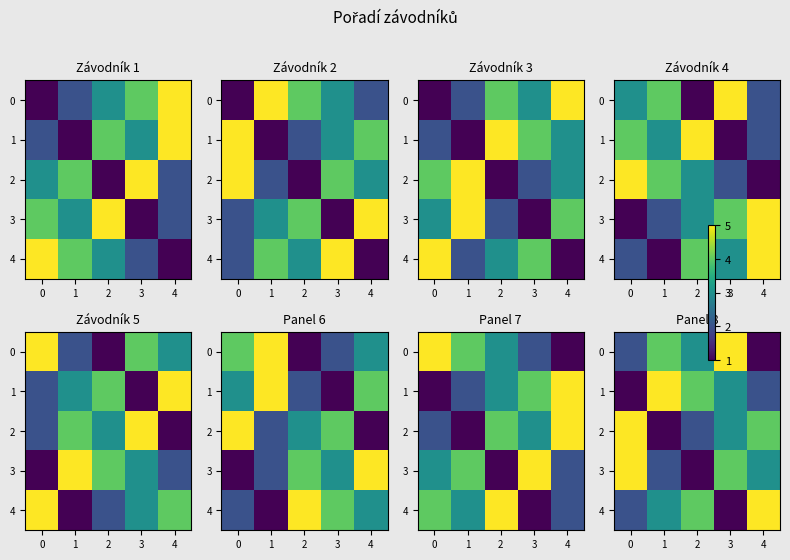

What is the average value of the 2 series?

3